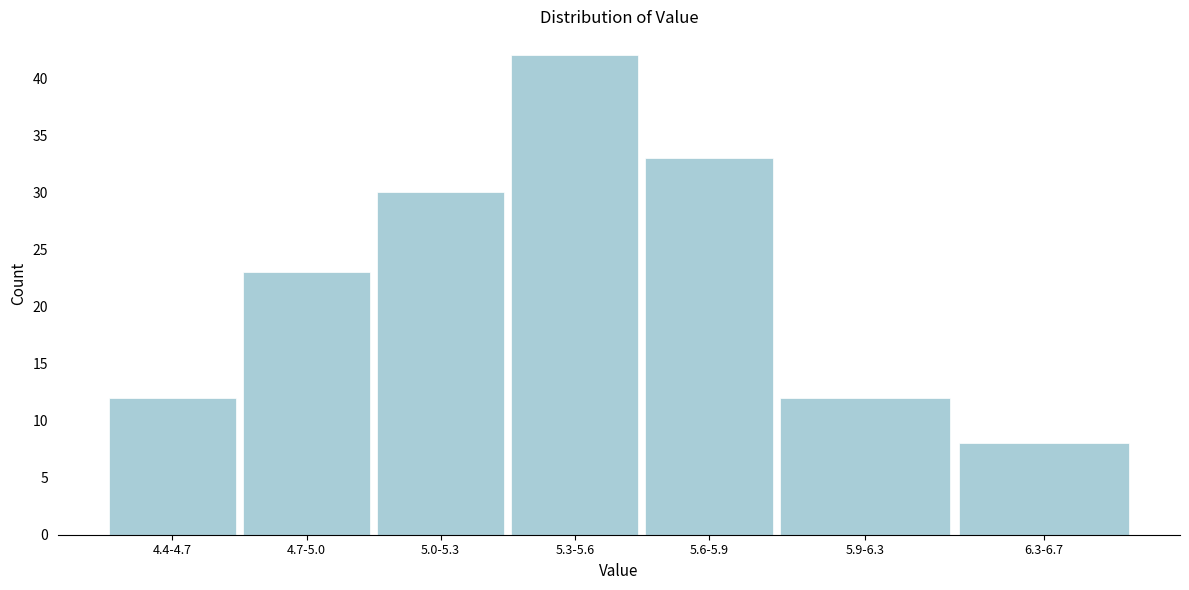

Reading left to right, what are all the values shown in this chart?

12	23	30	42	33	12	8